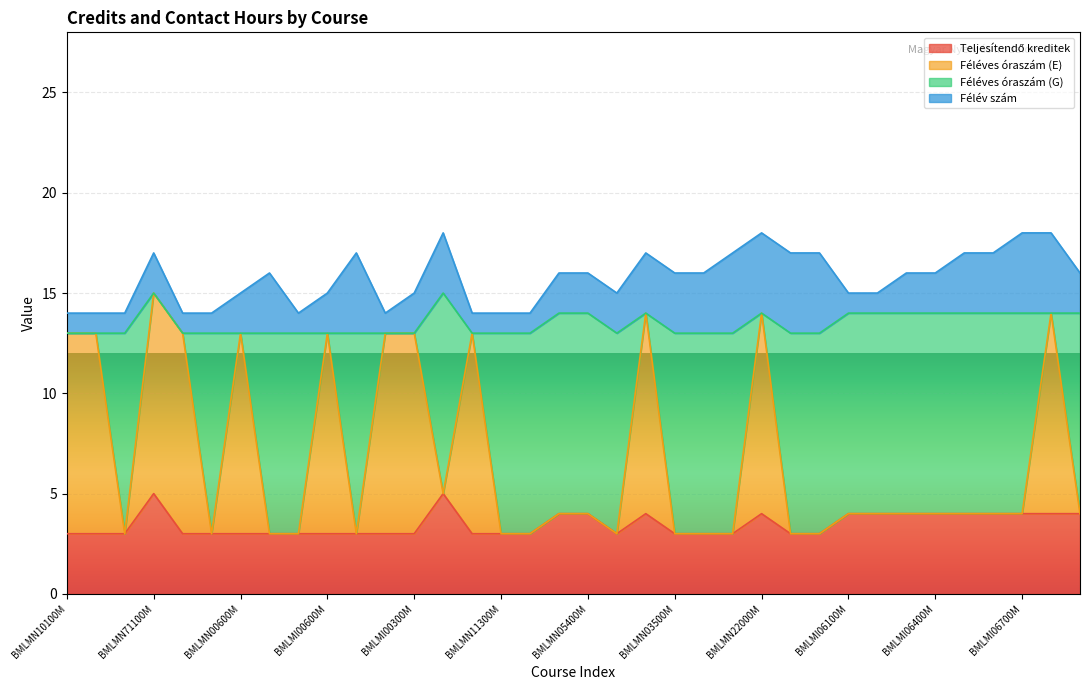

At which category does the chart reach its peak across all series?

BMLMN71100M